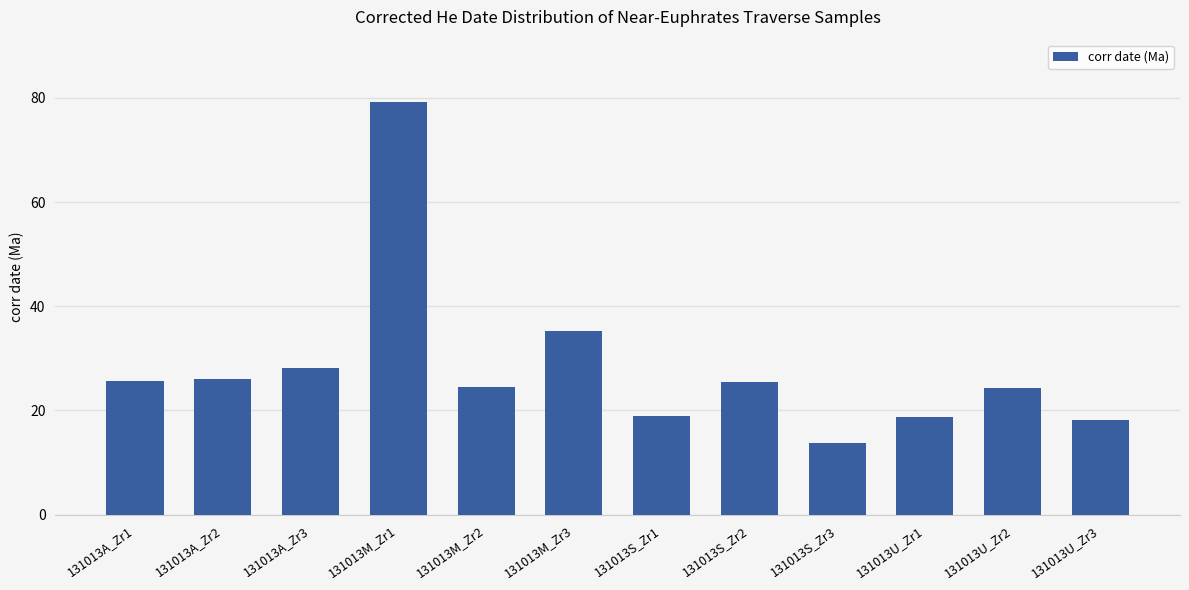

Between 131013S_Zr3 and 131013A_Zr2, which is larger?

131013A_Zr2